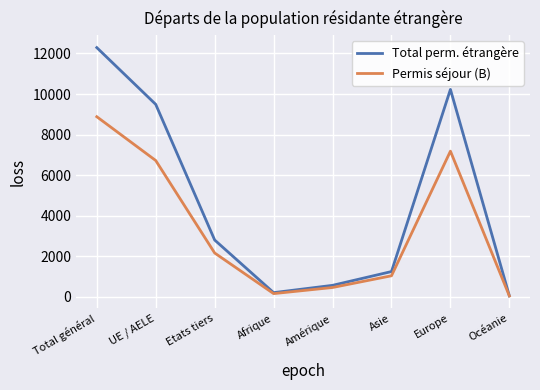

How many series are shown in this chart?

2